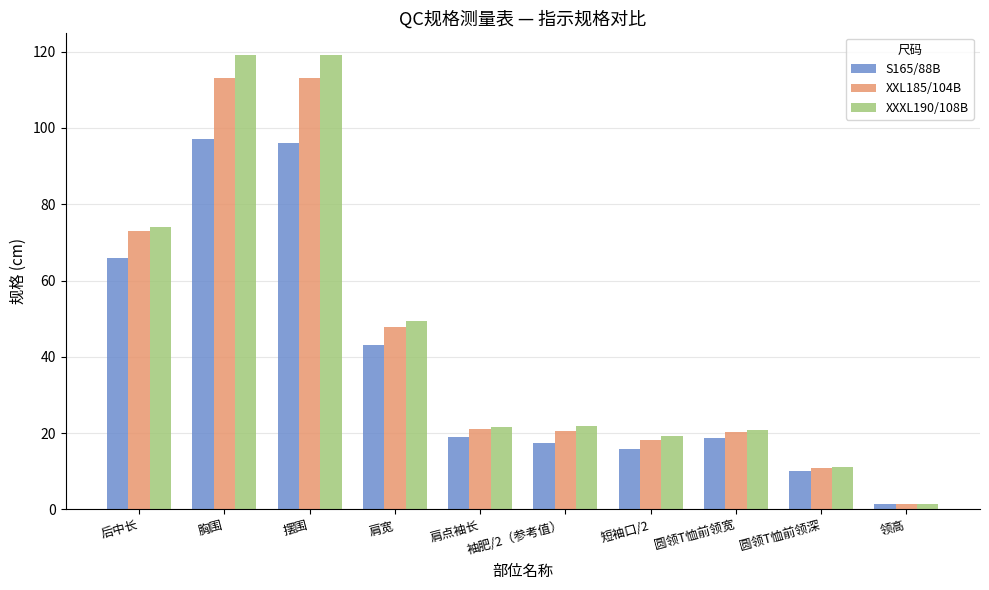

Which series has the widest spread of values?

XXXL190/108B